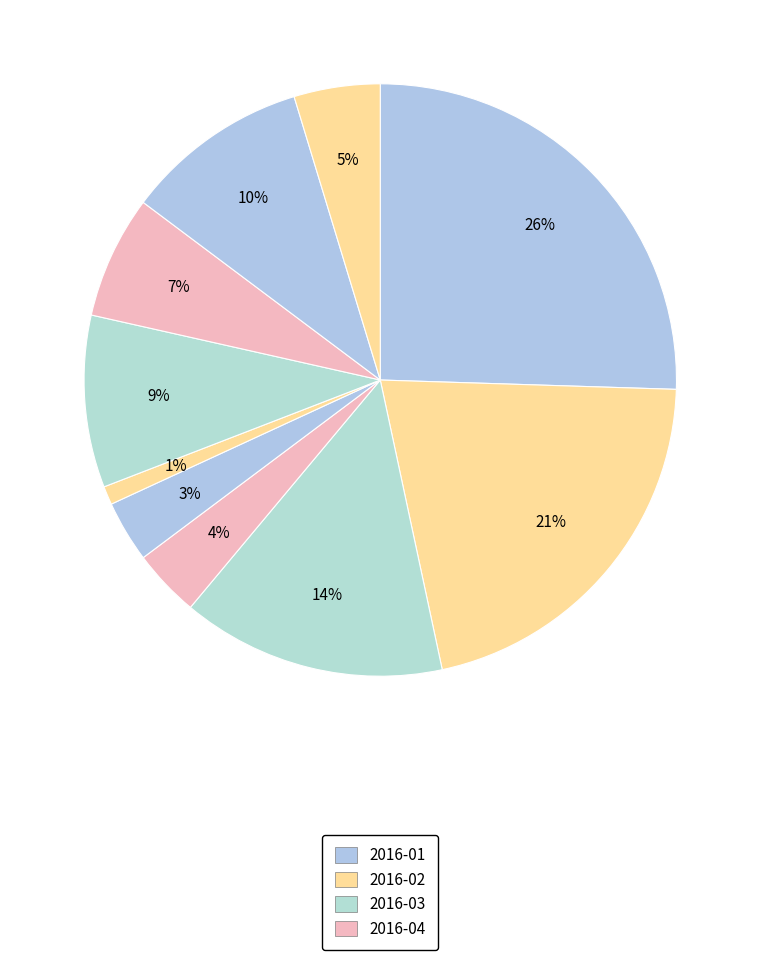

Which category has the biggest portion of the pie?

2016-01